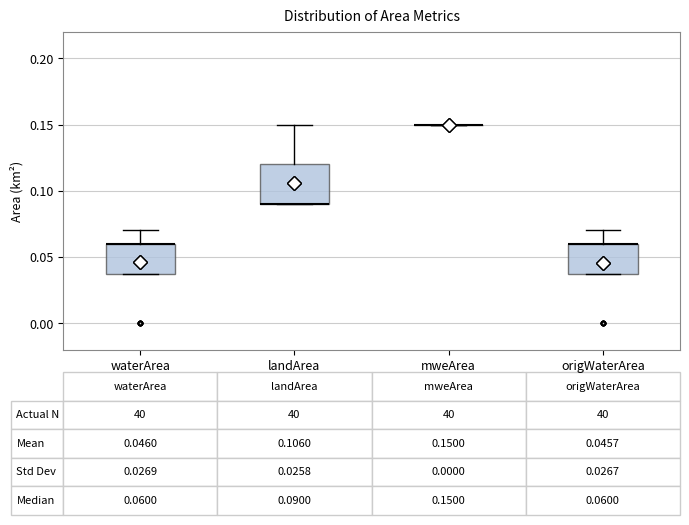

Which box is the tallest, from its lower edge to its upper edge?

landArea